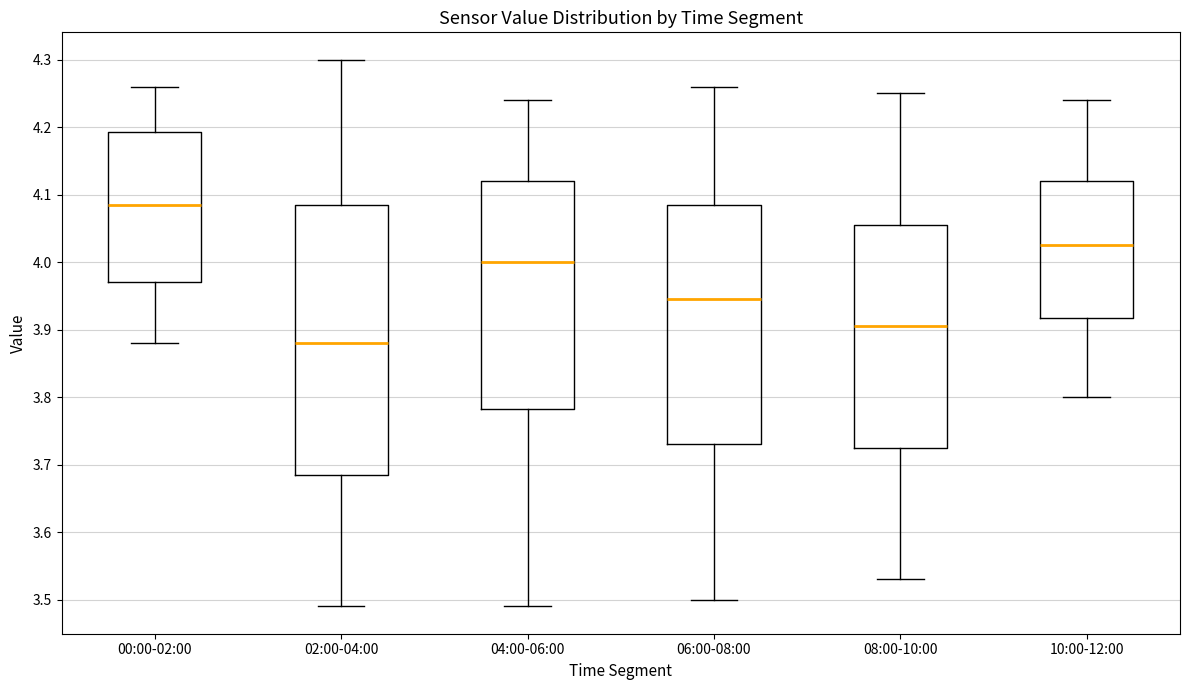

Reading left to right, transcribe this box plot: for each box, give where its median line is, the range the box spans, and where its two whiskers end, as read against the y-axis. The values are not printed on the chart, so give them approximately, as read against the axis.

00:00-02:00: median 4.09, box 3.97 to 4.19, whiskers 3.88 to 4.26
02:00-04:00: median 3.88, box 3.69 to 4.09, whiskers 3.49 to 4.30
04:00-06:00: median 4.00, box 3.78 to 4.12, whiskers 3.49 to 4.24
06:00-08:00: median 3.95, box 3.73 to 4.09, whiskers 3.50 to 4.26
08:00-10:00: median 3.91, box 3.73 to 4.06, whiskers 3.53 to 4.25
10:00-12:00: median 4.03, box 3.92 to 4.12, whiskers 3.80 to 4.24